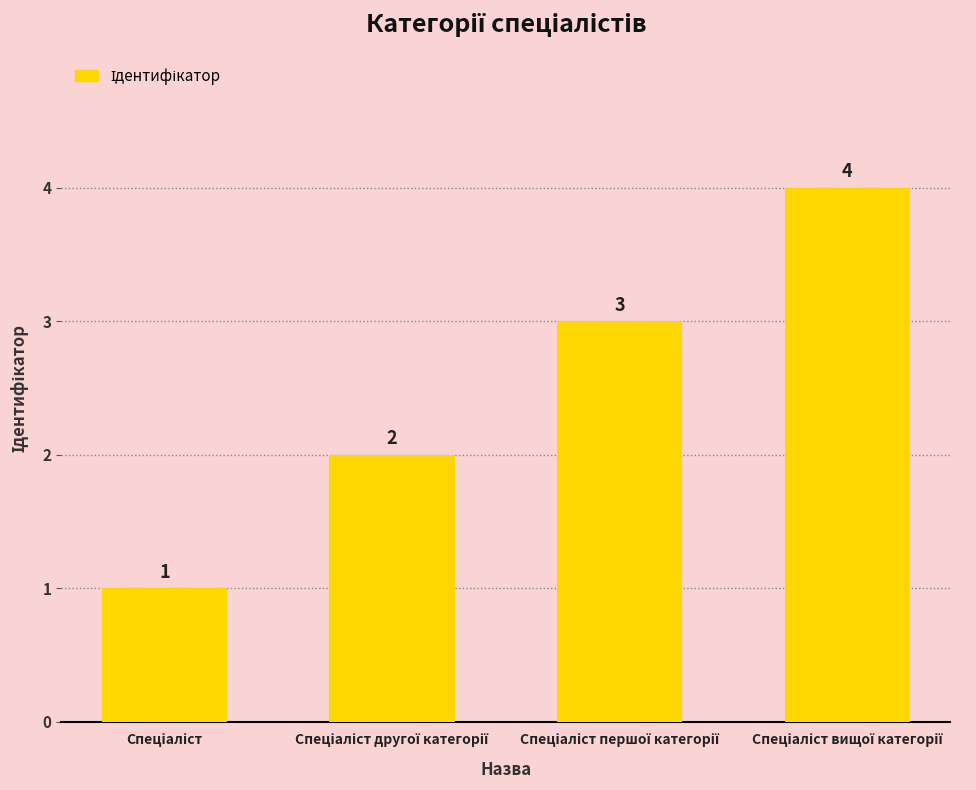

Count the values in the range 2 to 4.

3